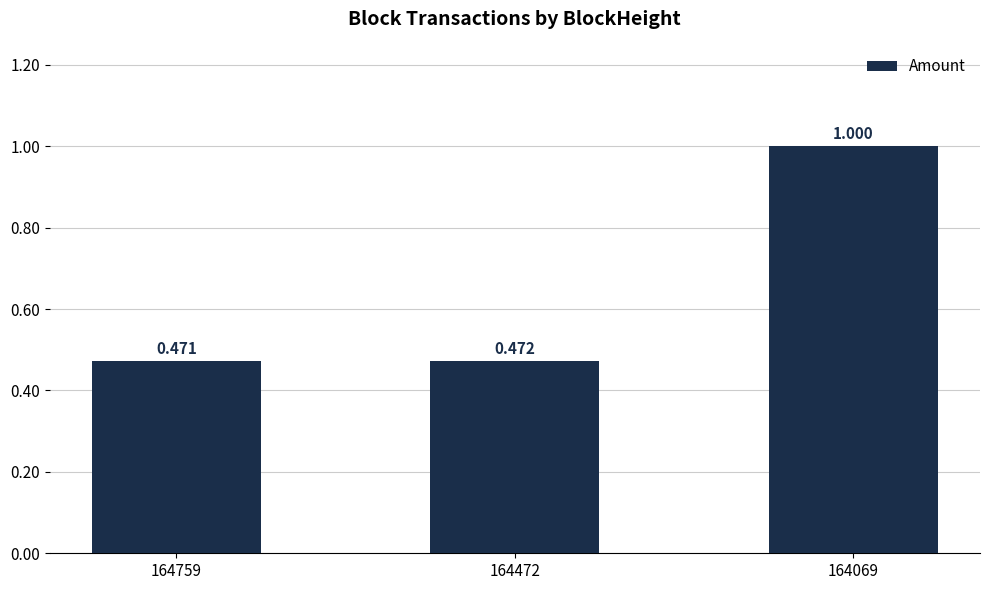

What is the smallest value displayed?

0.5